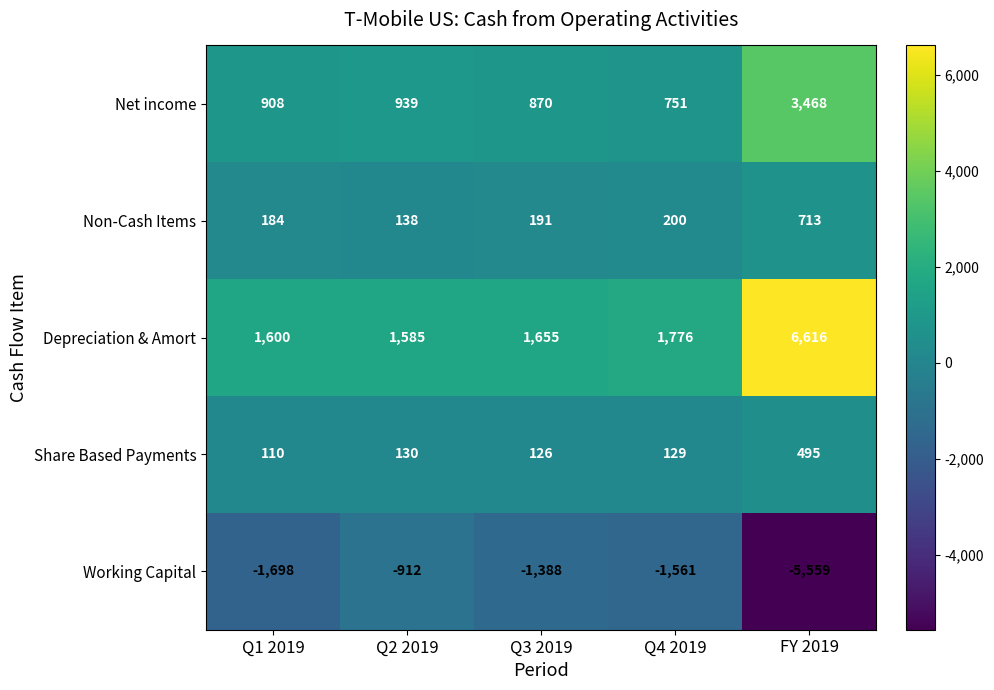

Which series changed the most between Q2 2019 and FY 2019?

Depreciation & Amort